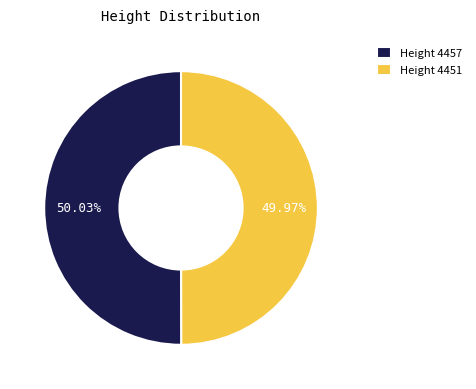

Is the sum of Height 4451 and Height 4457 greater than half?

Yes